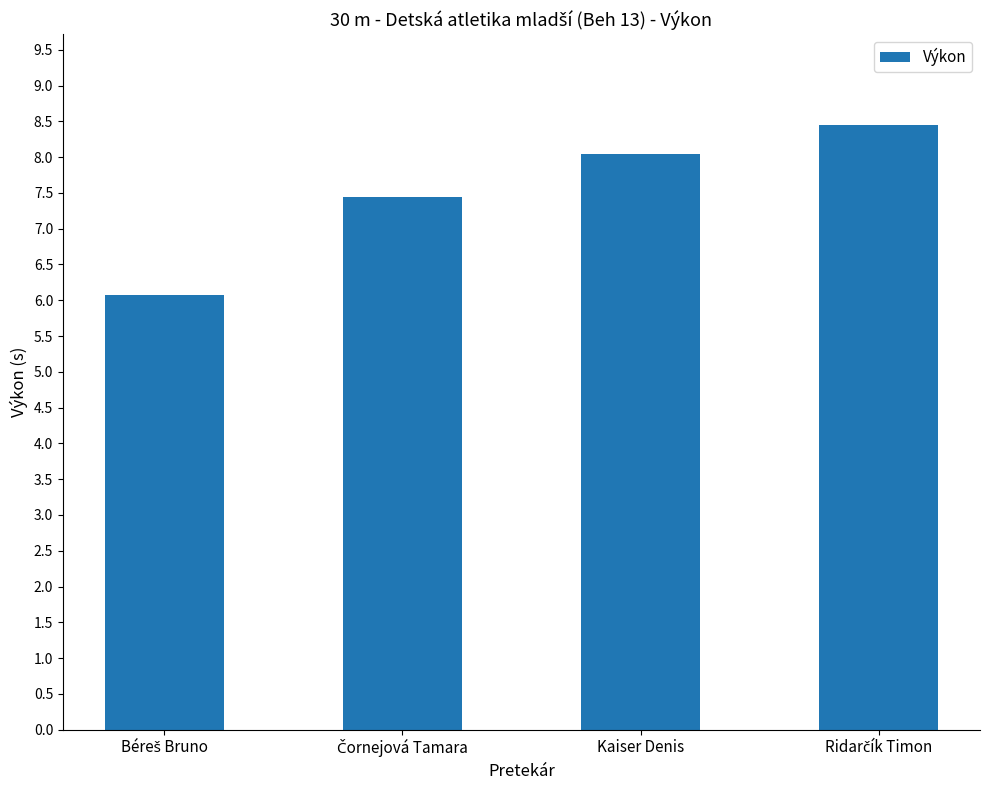

What is the difference between the maximum and minimum values?

2.4